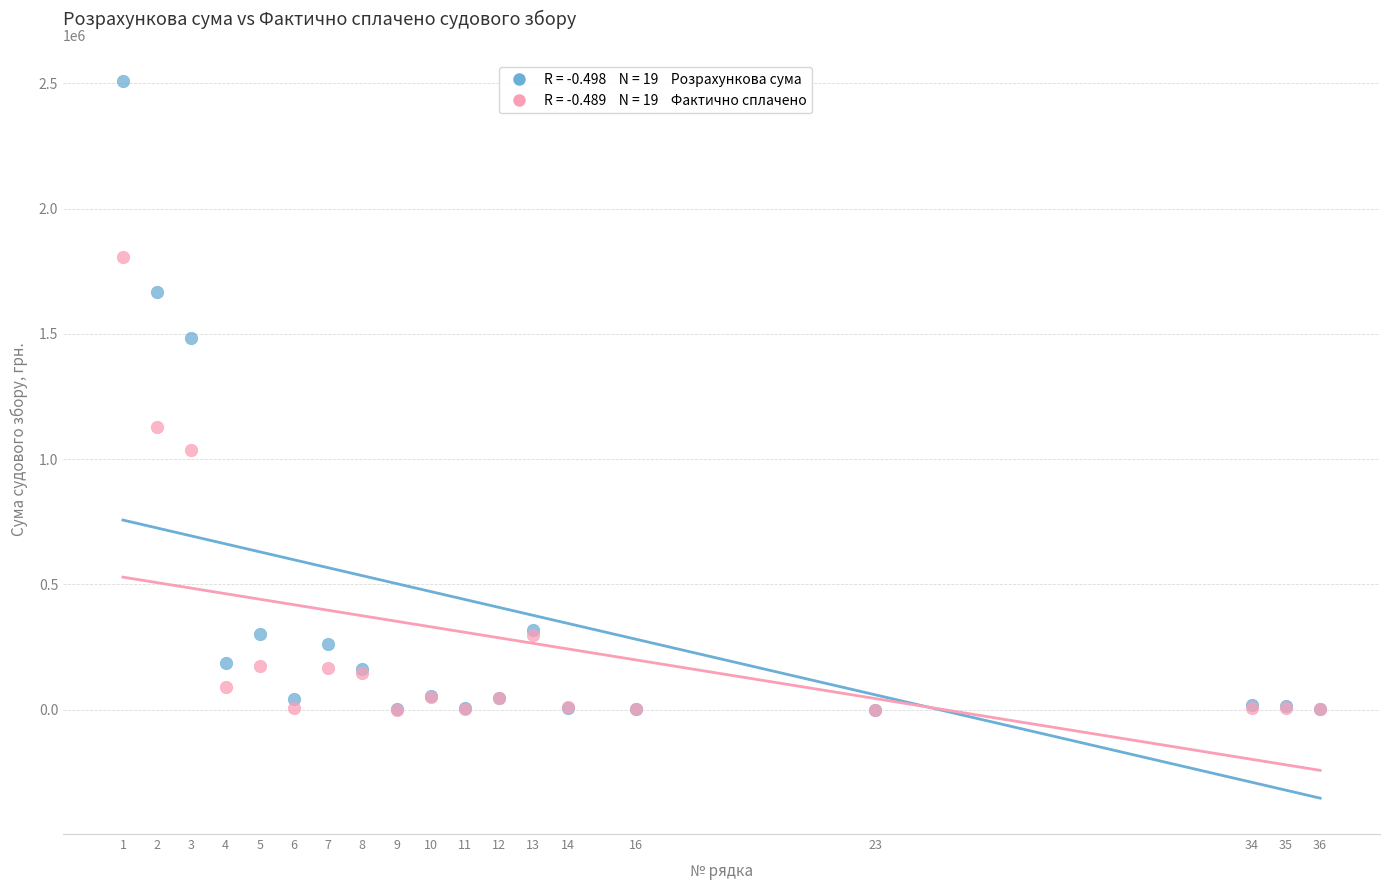

Across all series, what Y value is closest to 1255439?

1129280.5